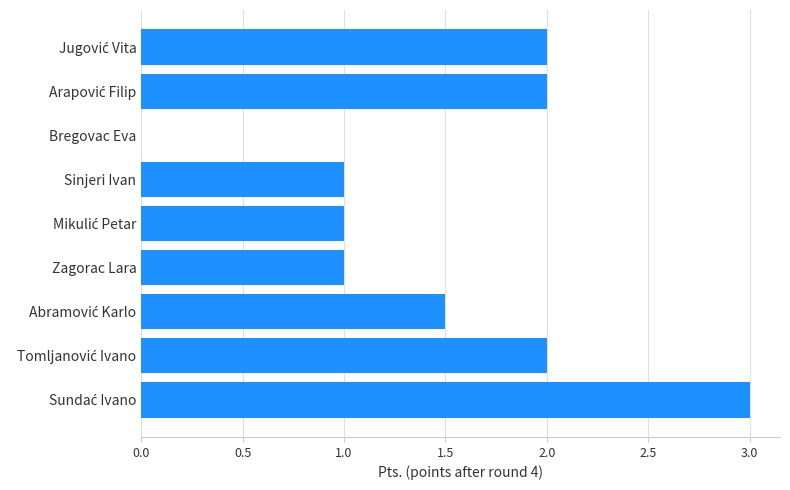

How many distinct data groups are displayed?

1